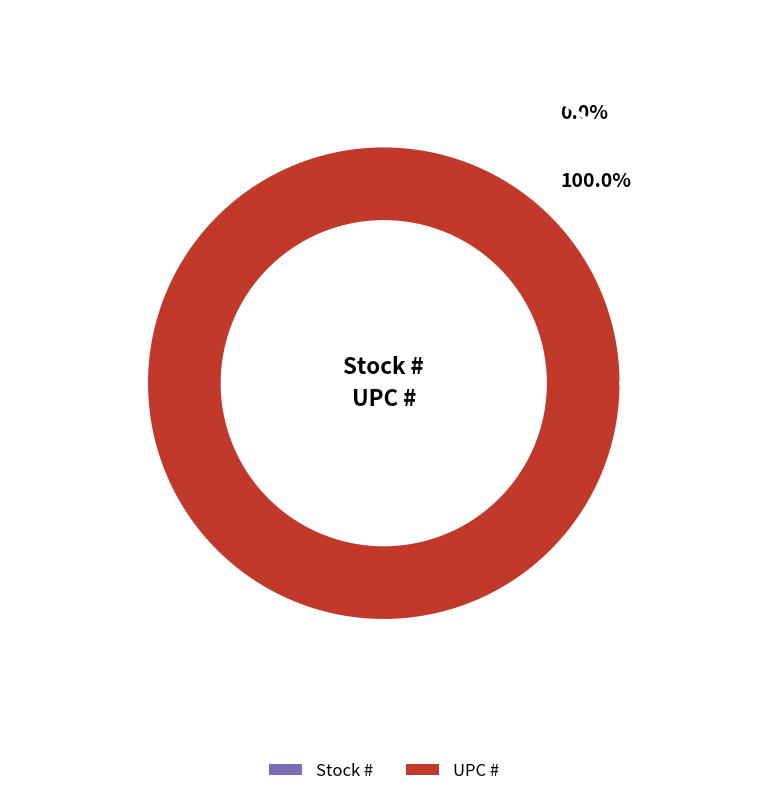

Does any single category account for the majority?

Yes